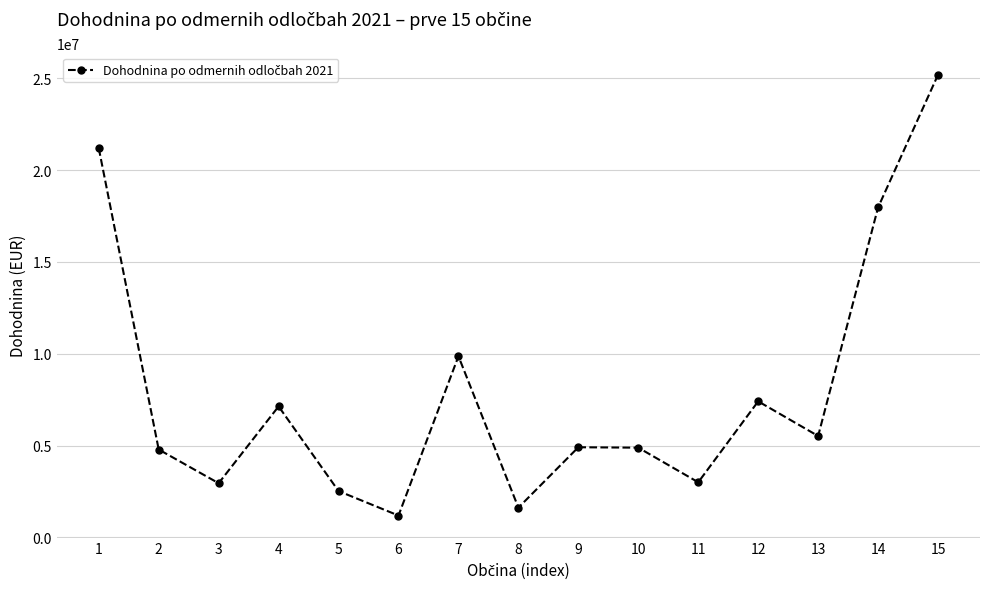

Is it true that the value at 1 is 21189662.6?

True